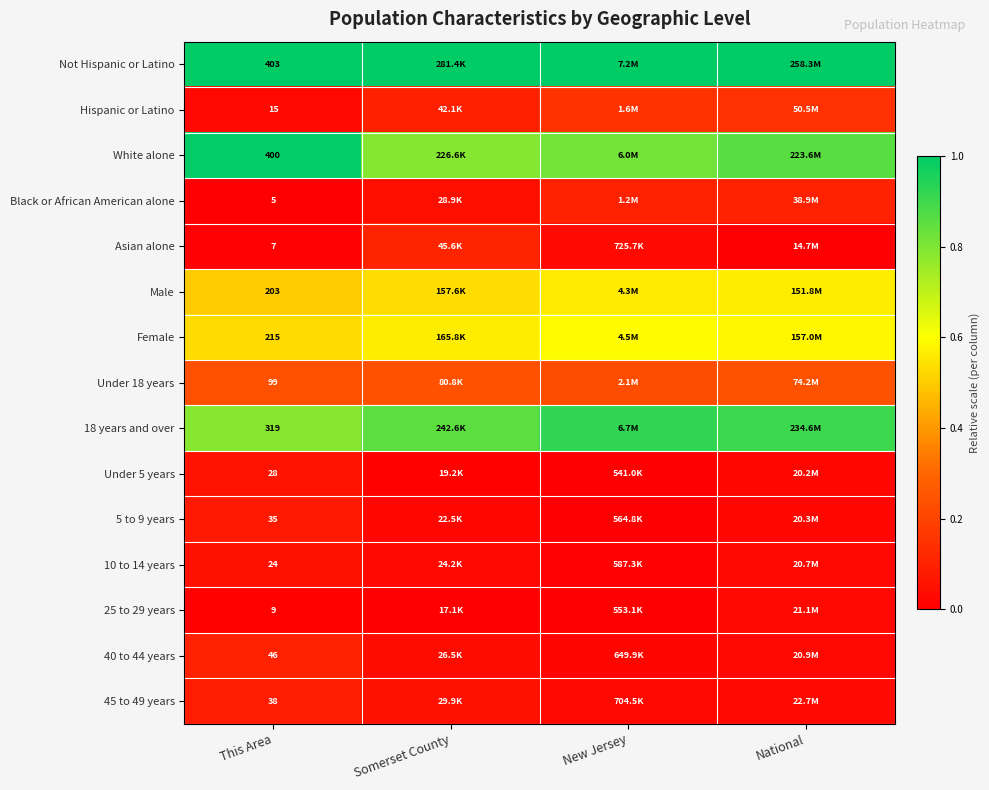

At which category is the sum across all series the highest?

National